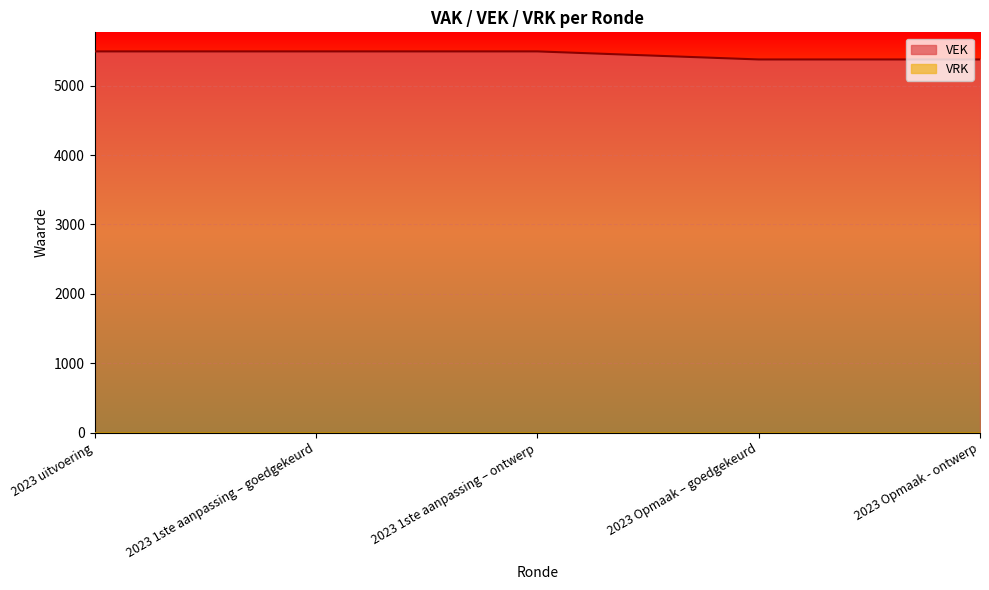

What is the value of the 5th point from the left?

5377